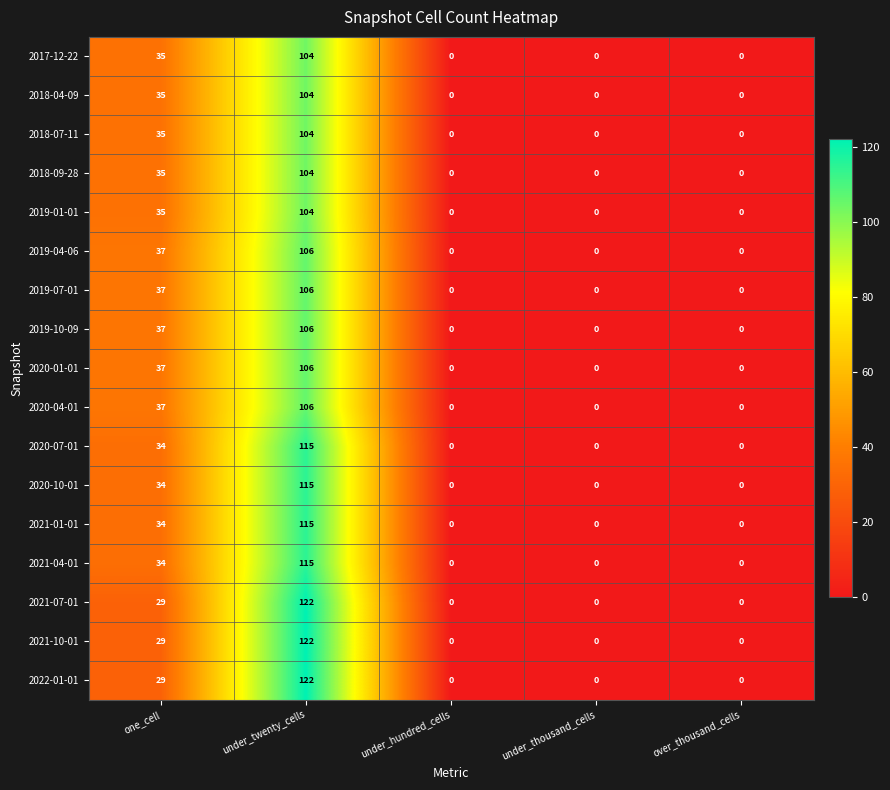

True or false: 2019-07-01 has a value of -55 at over_thousand_cells.

False